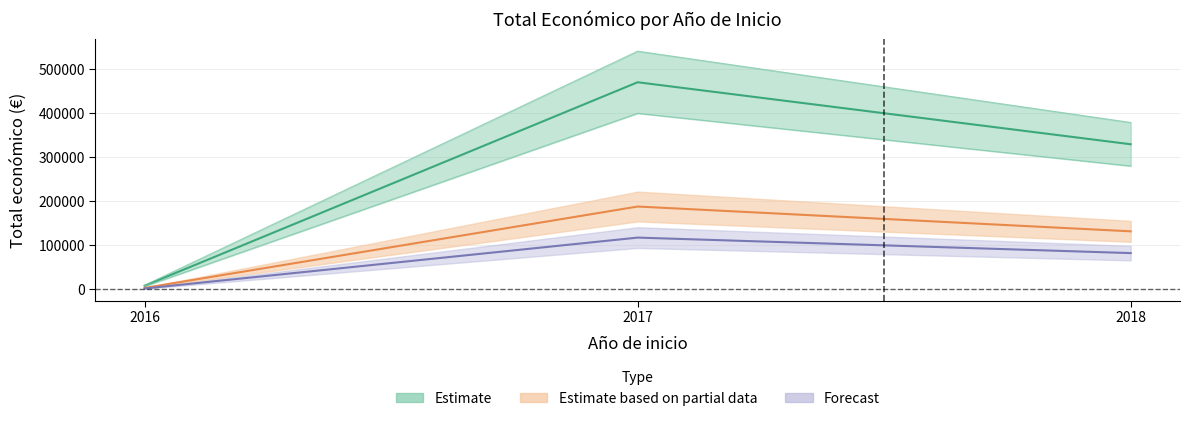

What is the maximum value shown in the chart?

465965